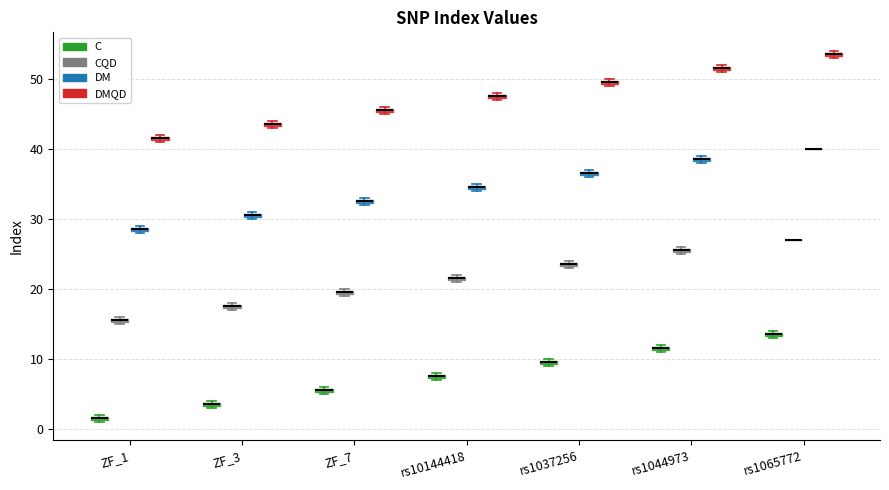

Where is the lower edge of the box for rs1037256 (CQD) on the y-axis? The values are not printed on the chart, so give them approximately, as read against the axis.

23